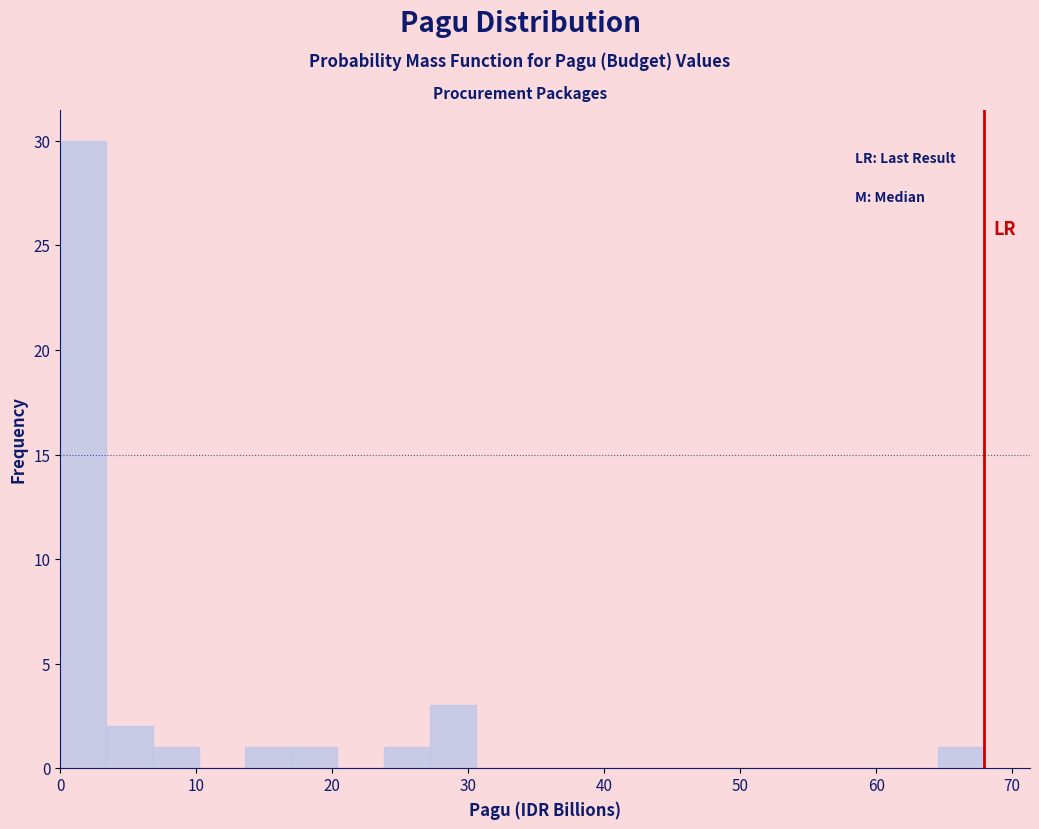

Read against the x-axis, roughly where is the centre of the tallest bar?

2